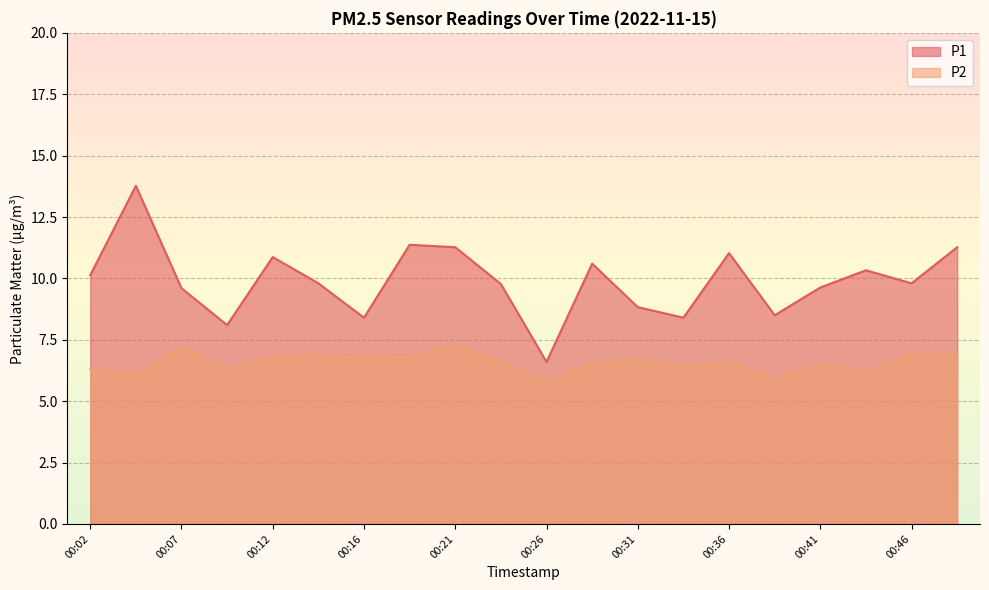

Where is the first local minimum for P2?

00:04